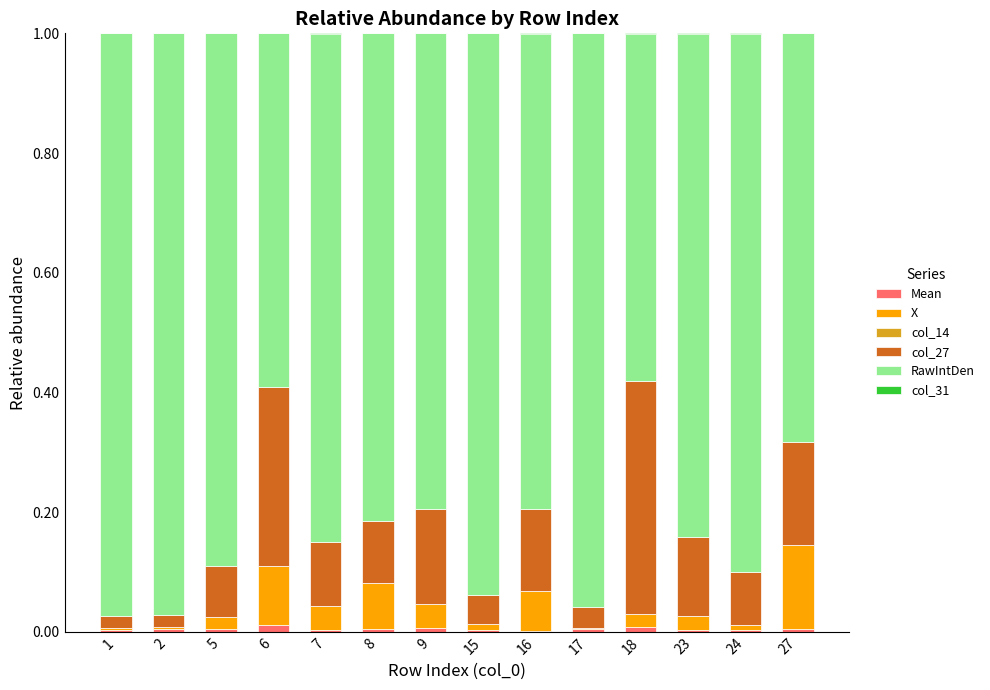

Does the chart contain stacked bars?

Yes